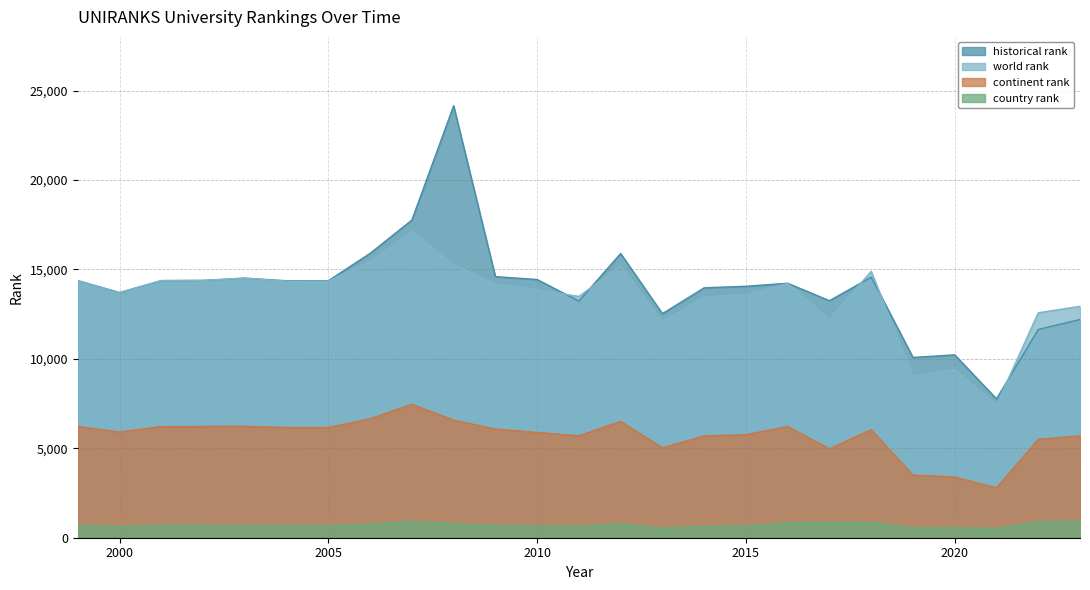

What are all the series names shown in the legend?

historical rank, world rank, continent rank, country rank